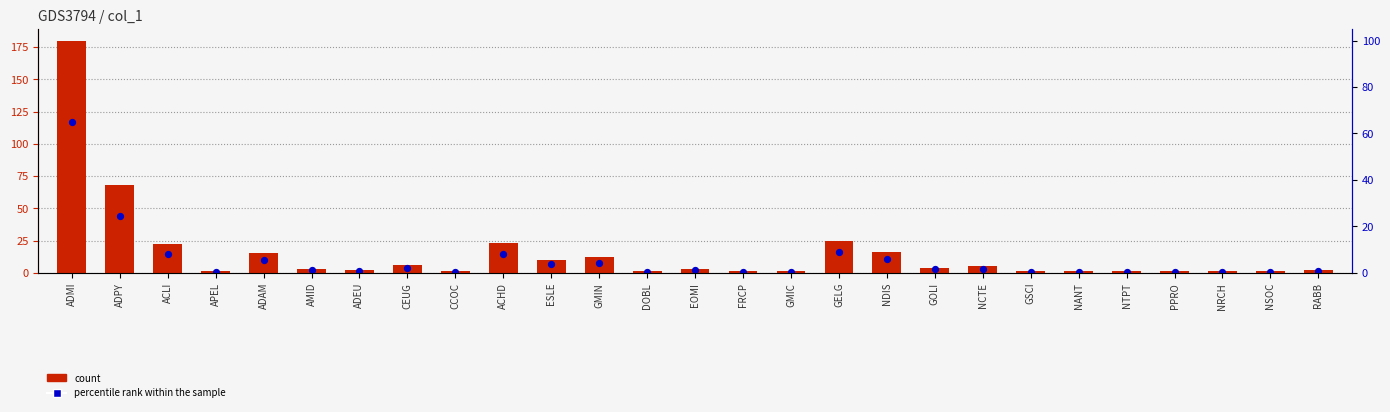

Which series contains the lowest Y value?

percentile rank within the sample